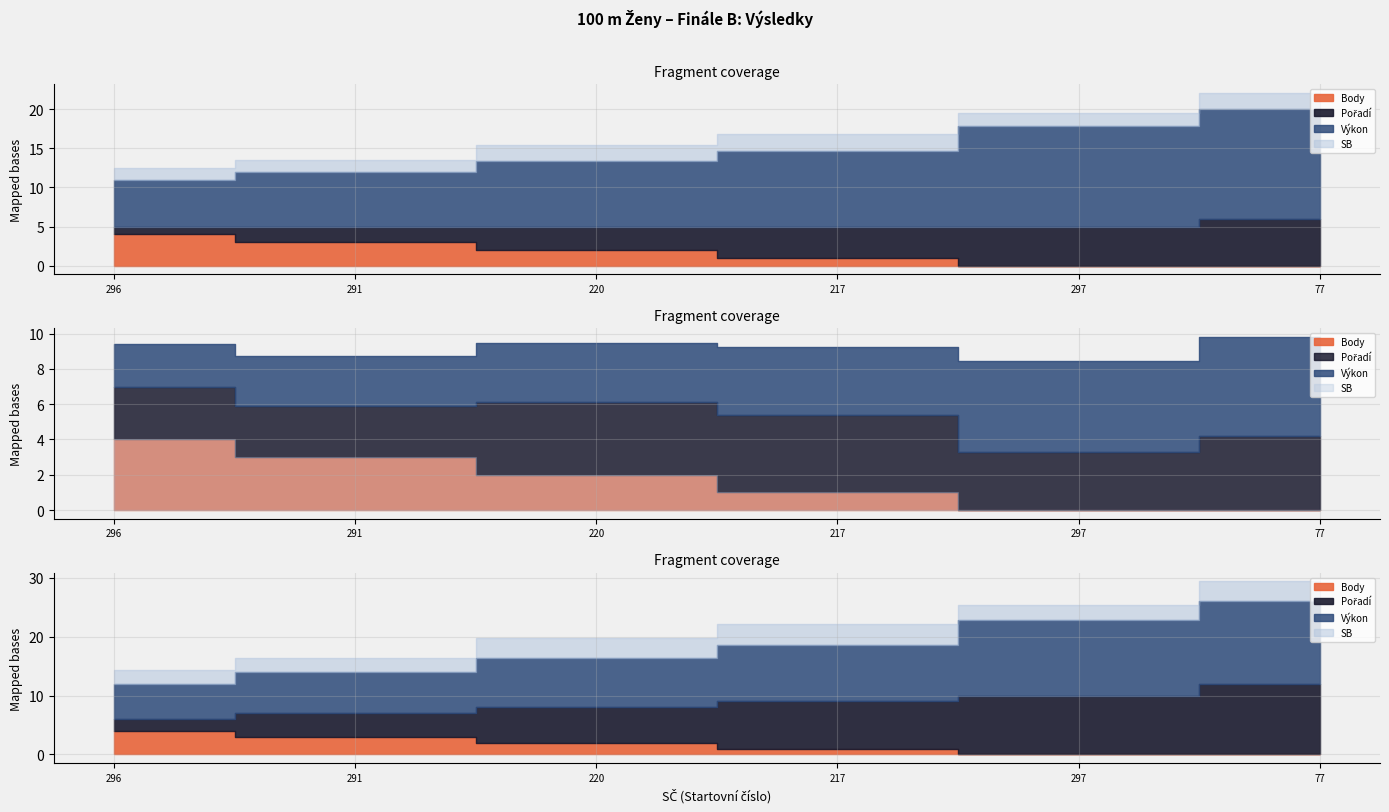

At how many categories does at least one series exceed 1?

6